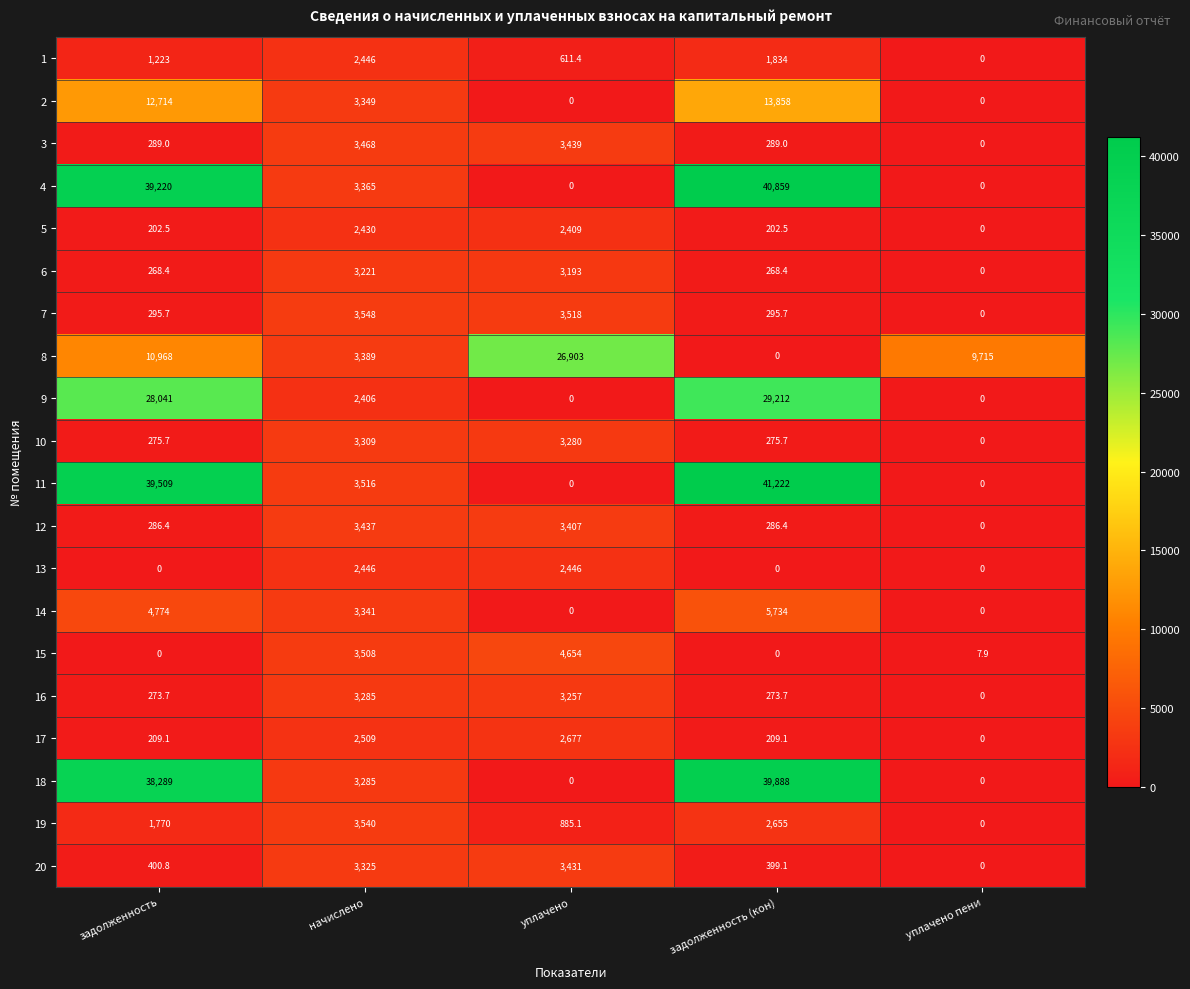

What is the difference between the highest and lowest values at задолженность (кон)?

41222.0